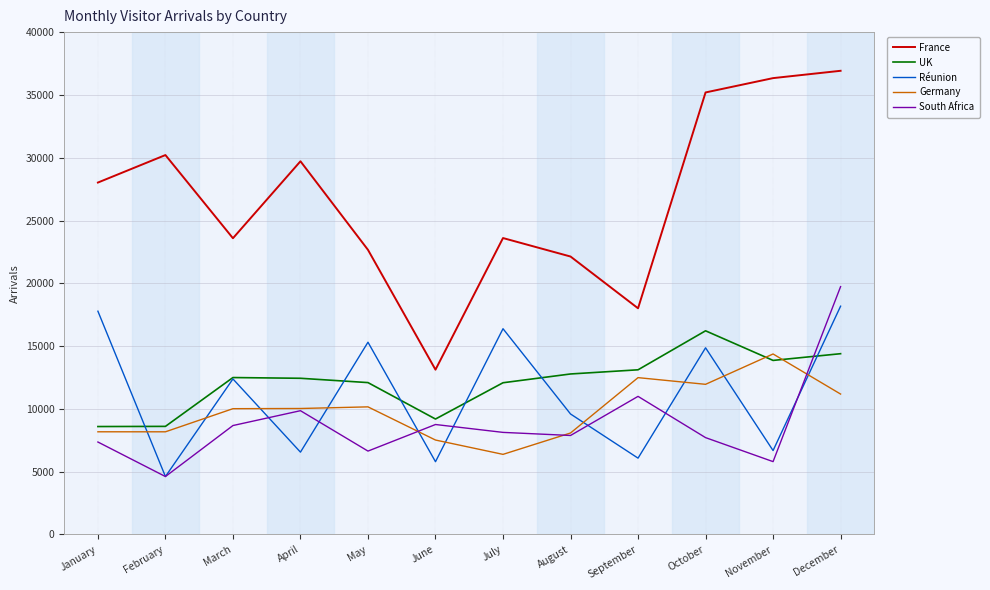

What is the minimum value shown in the chart?

4615